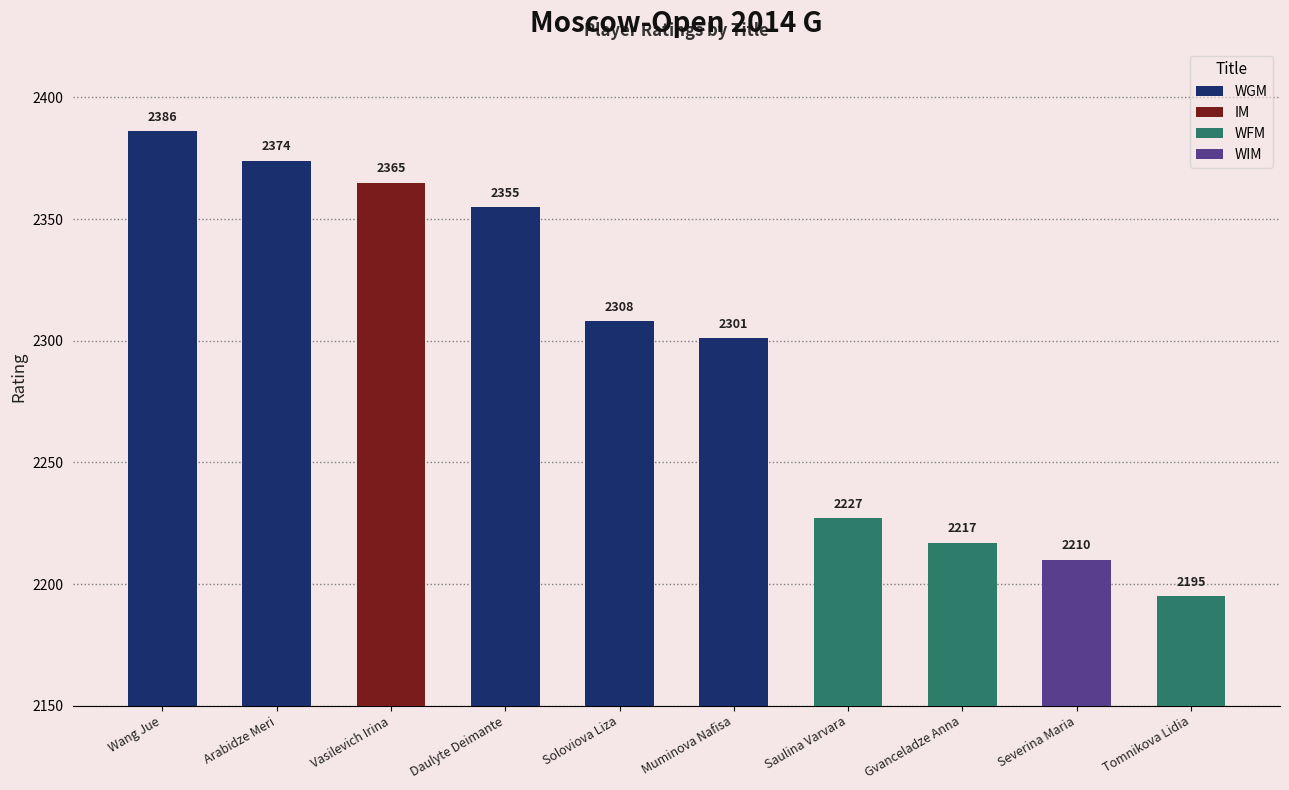

What is the sum of all values?

22938